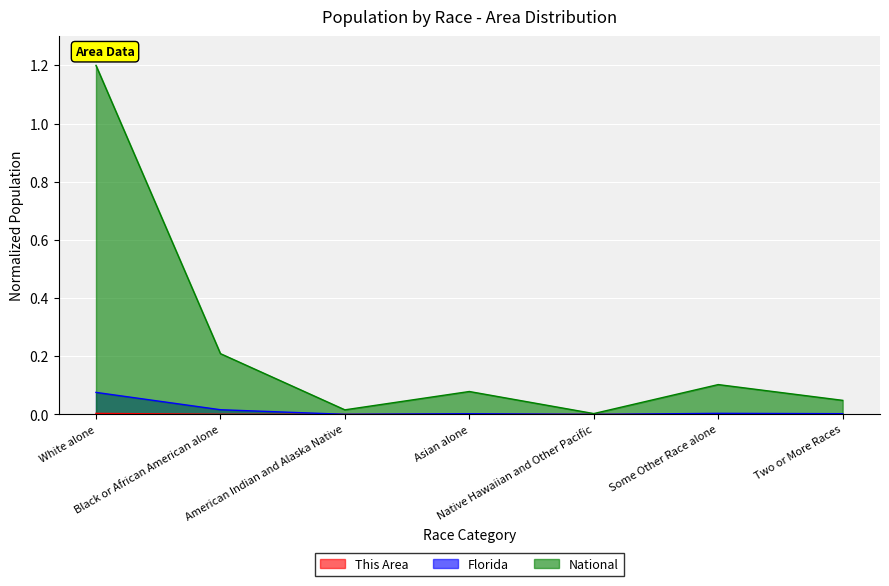

What is the label of the 5th point from the left?

Native Hawaiian and Other Pacific